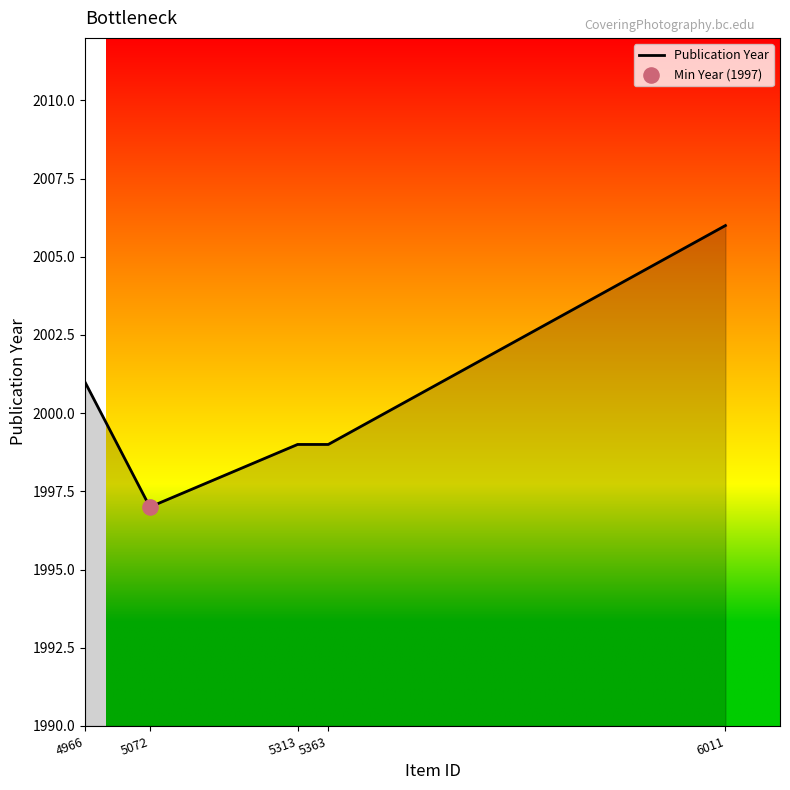

Which has a higher value, 6011 or 5313?

6011